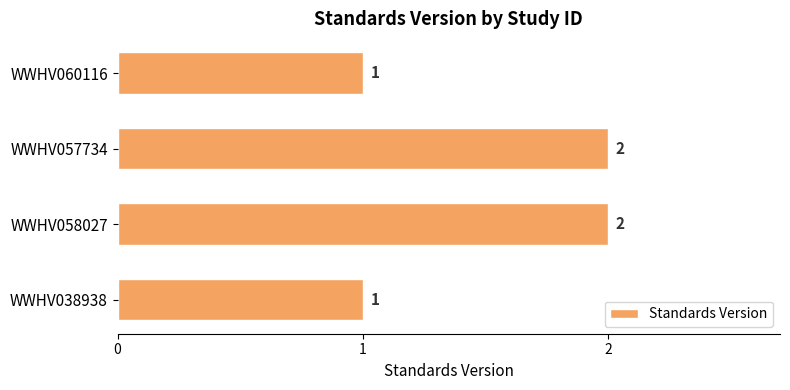

The value at WWHV060116 is 2. True or false?

False